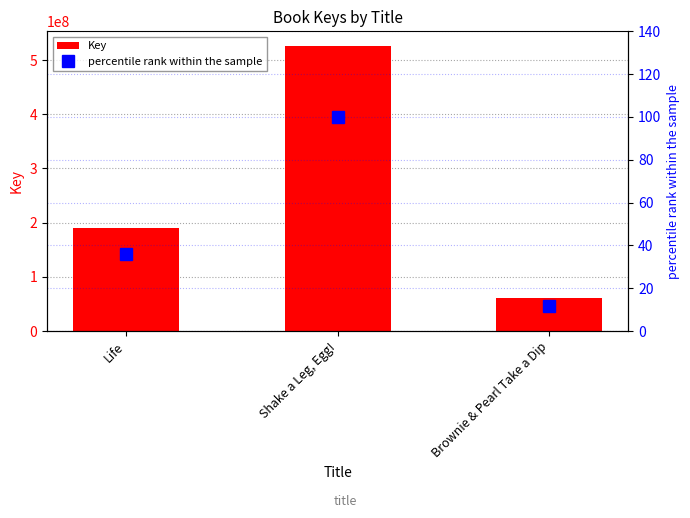

Between Brownie & Pearl Take a Dip and Life, which is larger?

Life